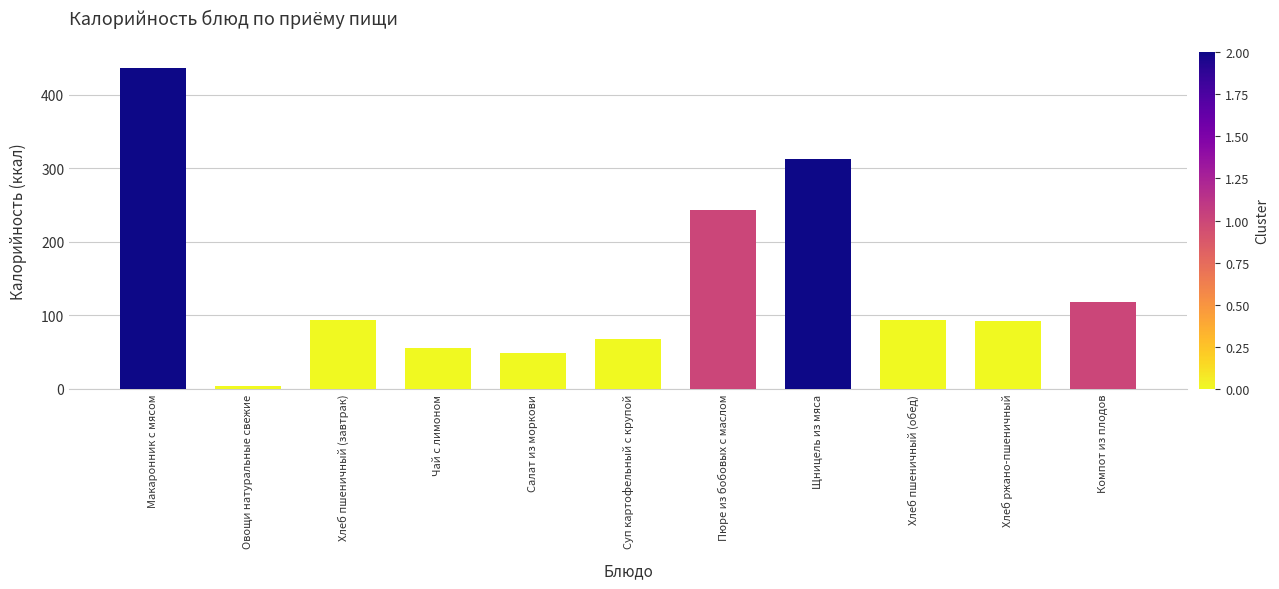

How many data points are less than 93?

5